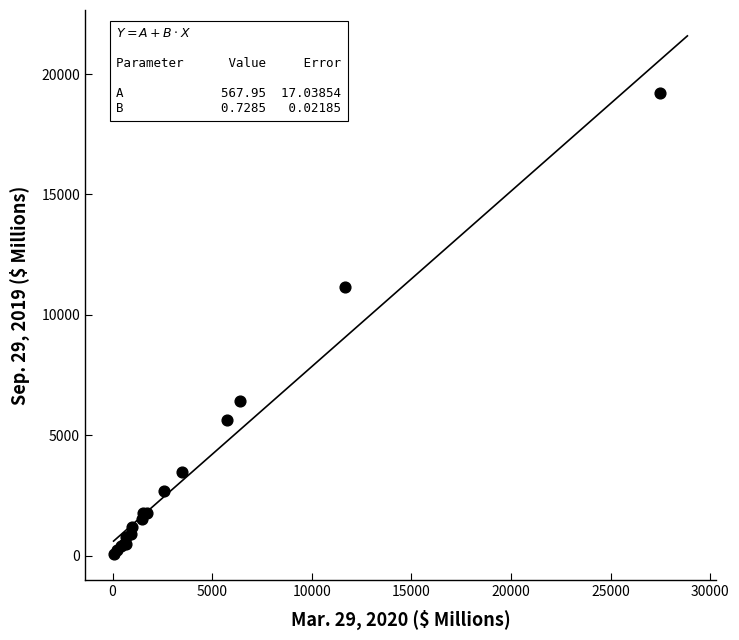

What Y value in the scatter plot is closest to 9645?

11167.0